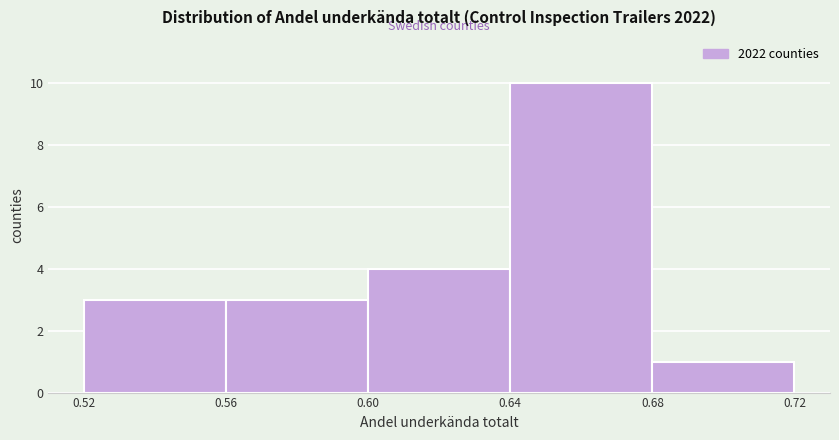

Over which range of the x-axis is the bar tallest?

0.64 to 0.68